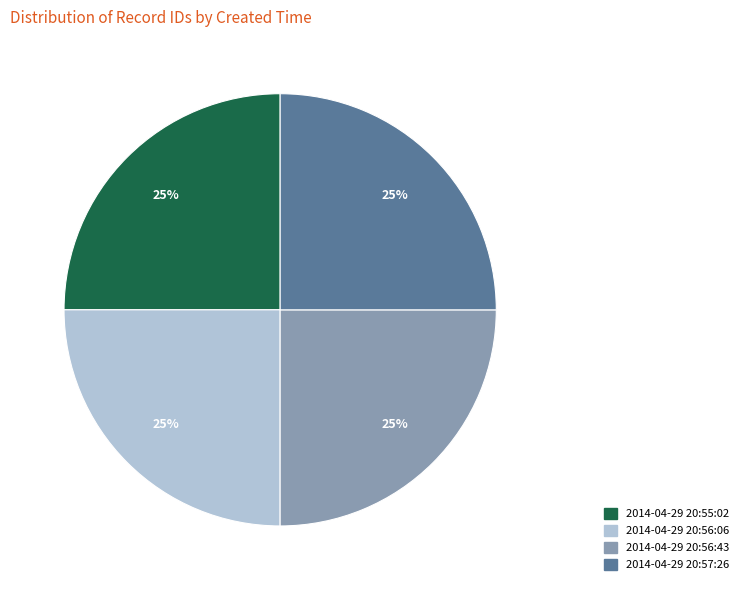

To the nearest percent, what is the average slice percentage?

25%